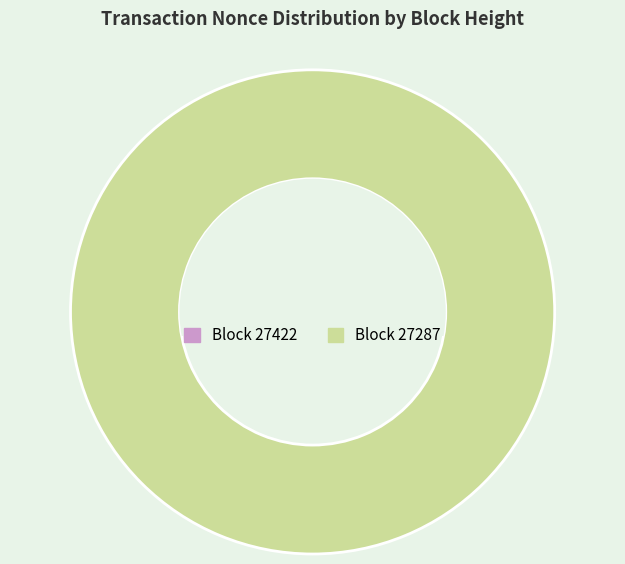

To the nearest percent, what is the difference between the 27287 and 27422 slice percentages?

100%